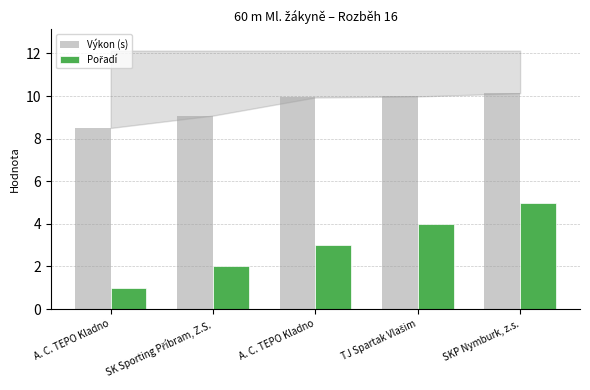

How many groups of bars are there?

5